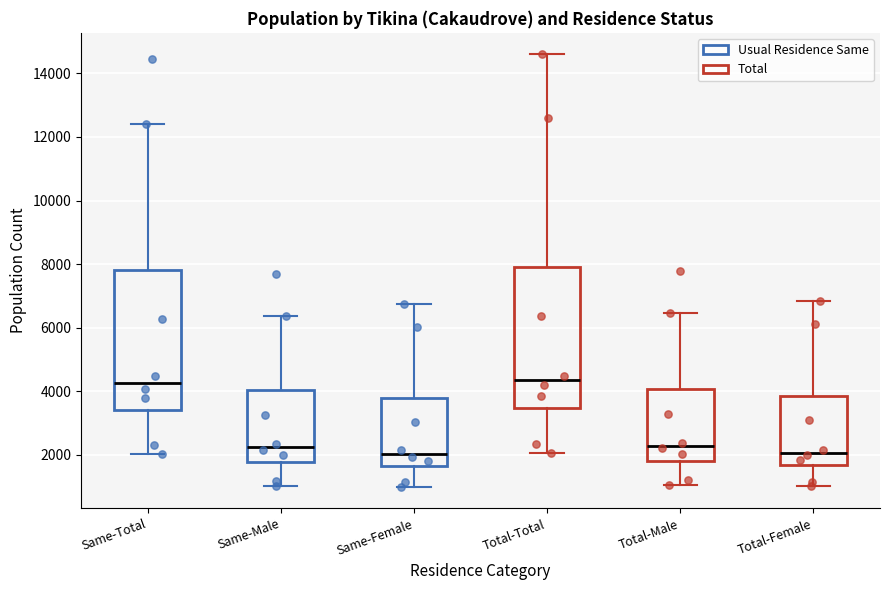

Where does the lower whisker of the box for Total-Female end on the y-axis? The values are not printed on the chart, so give them approximately, as read against the axis.

1000